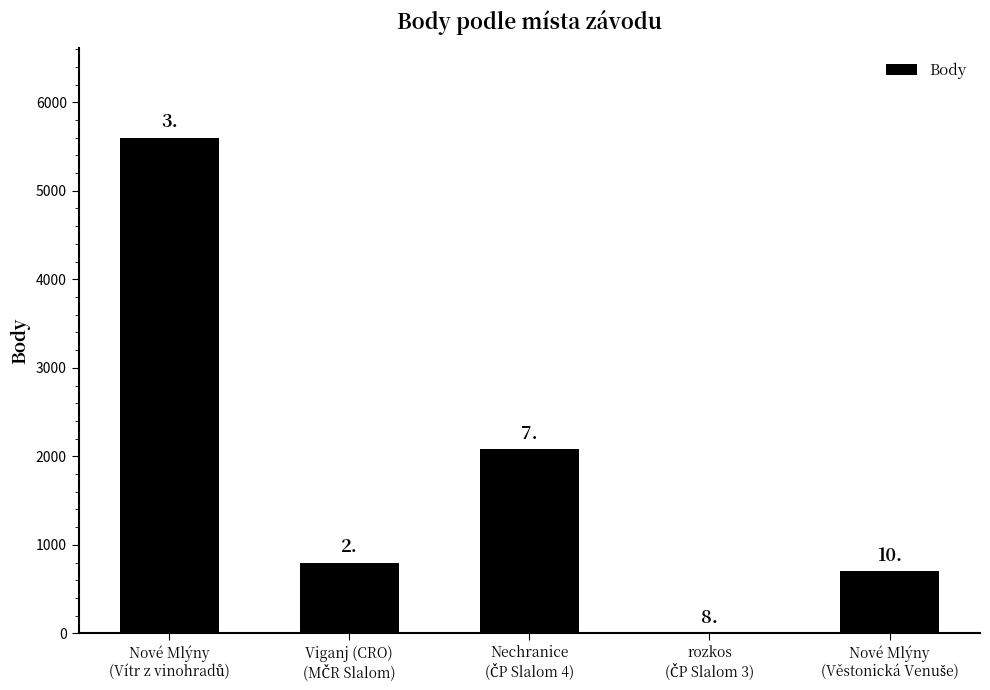

Reading right to left, list all the values displayed in this chart.

Nové Mlýny
(Věstonická Venuše)=707	rozkos
(ČP Slalom 3)=0	Nechranice
(ČP Slalom 4)=2081	Viganj (CRO)
(MČR Slalom)=800	Nové Mlýny
(Vítr z vinohradů)=5600